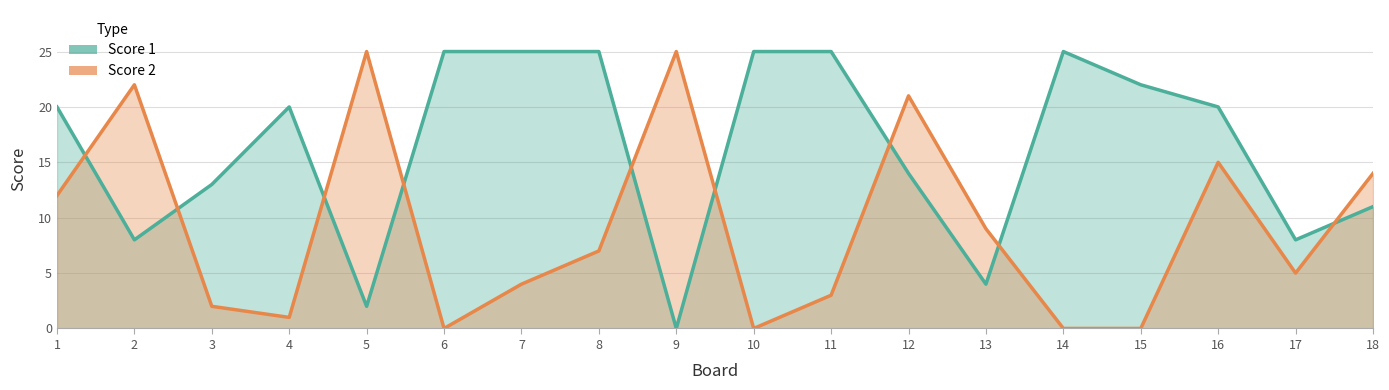

How many intersections are there between Score 1 and Score 2?

9